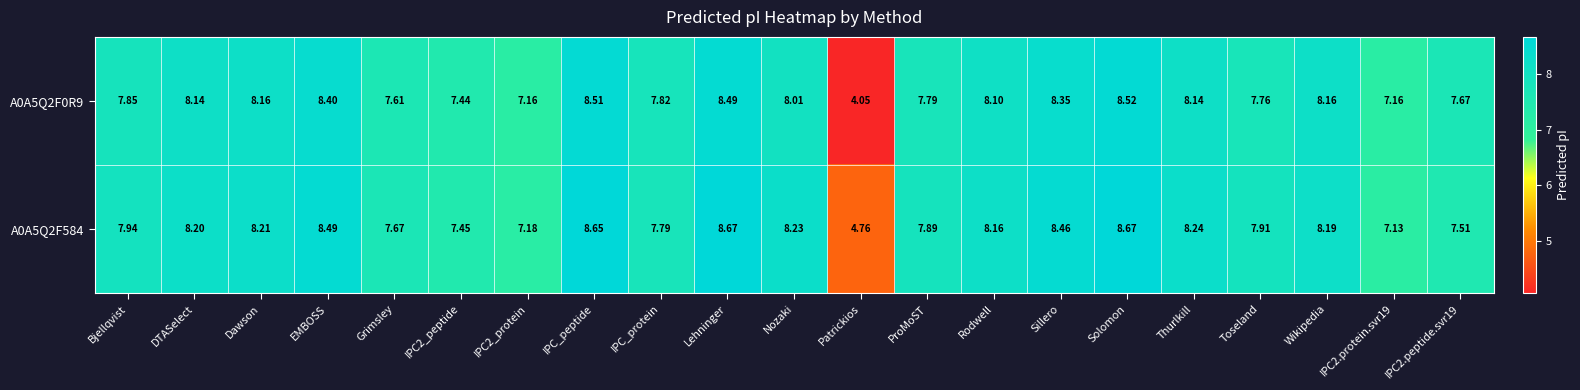

Is the value of A0A5Q2F584 at EMBOSS greater than the value of A0A5Q2F0R9 at Nozaki?

Yes